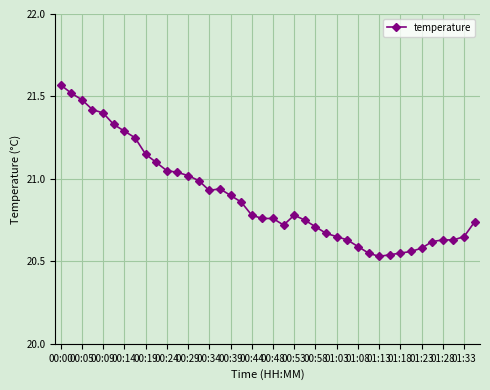

What is the difference between the maximum and second lowest values?

1.0